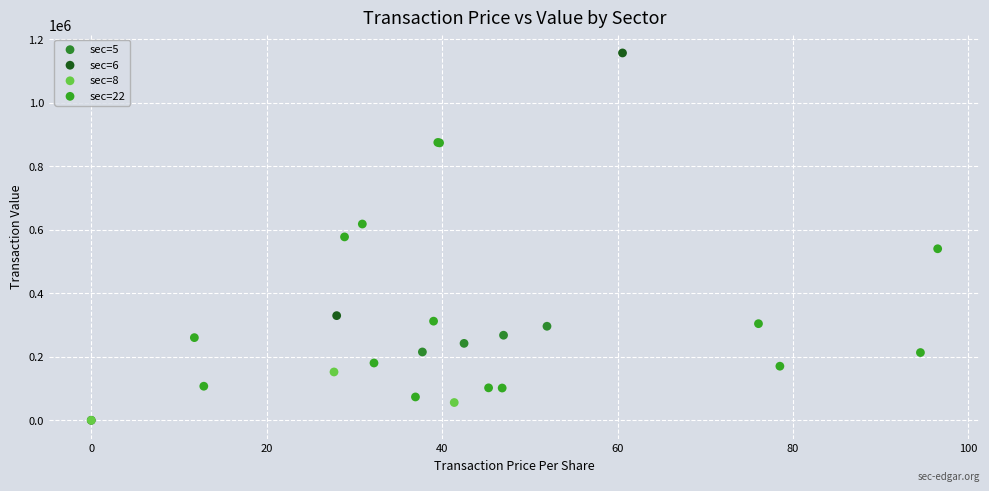

Which series contains the highest Y value?

sec=6